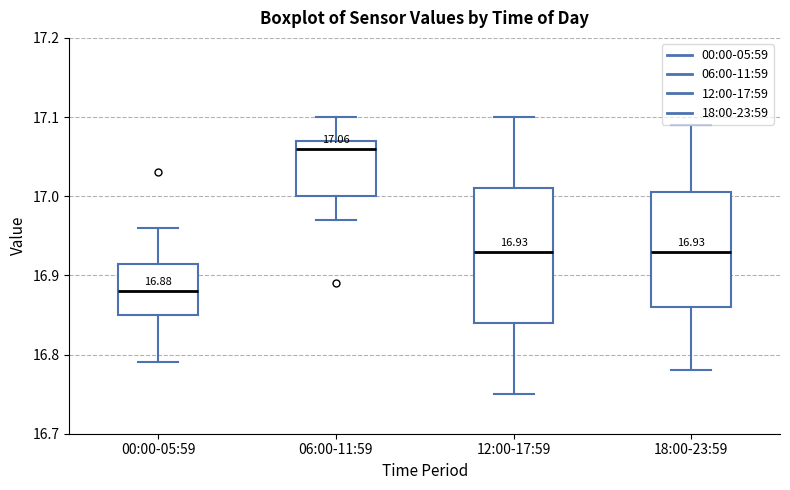

Which box is the tallest, from its lower edge to its upper edge?

12:00-17:59